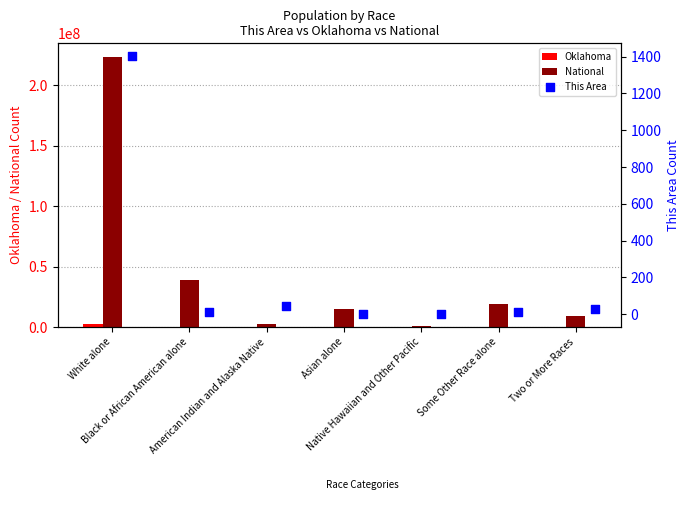

What are all the series names shown in the legend?

Oklahoma, National, This Area